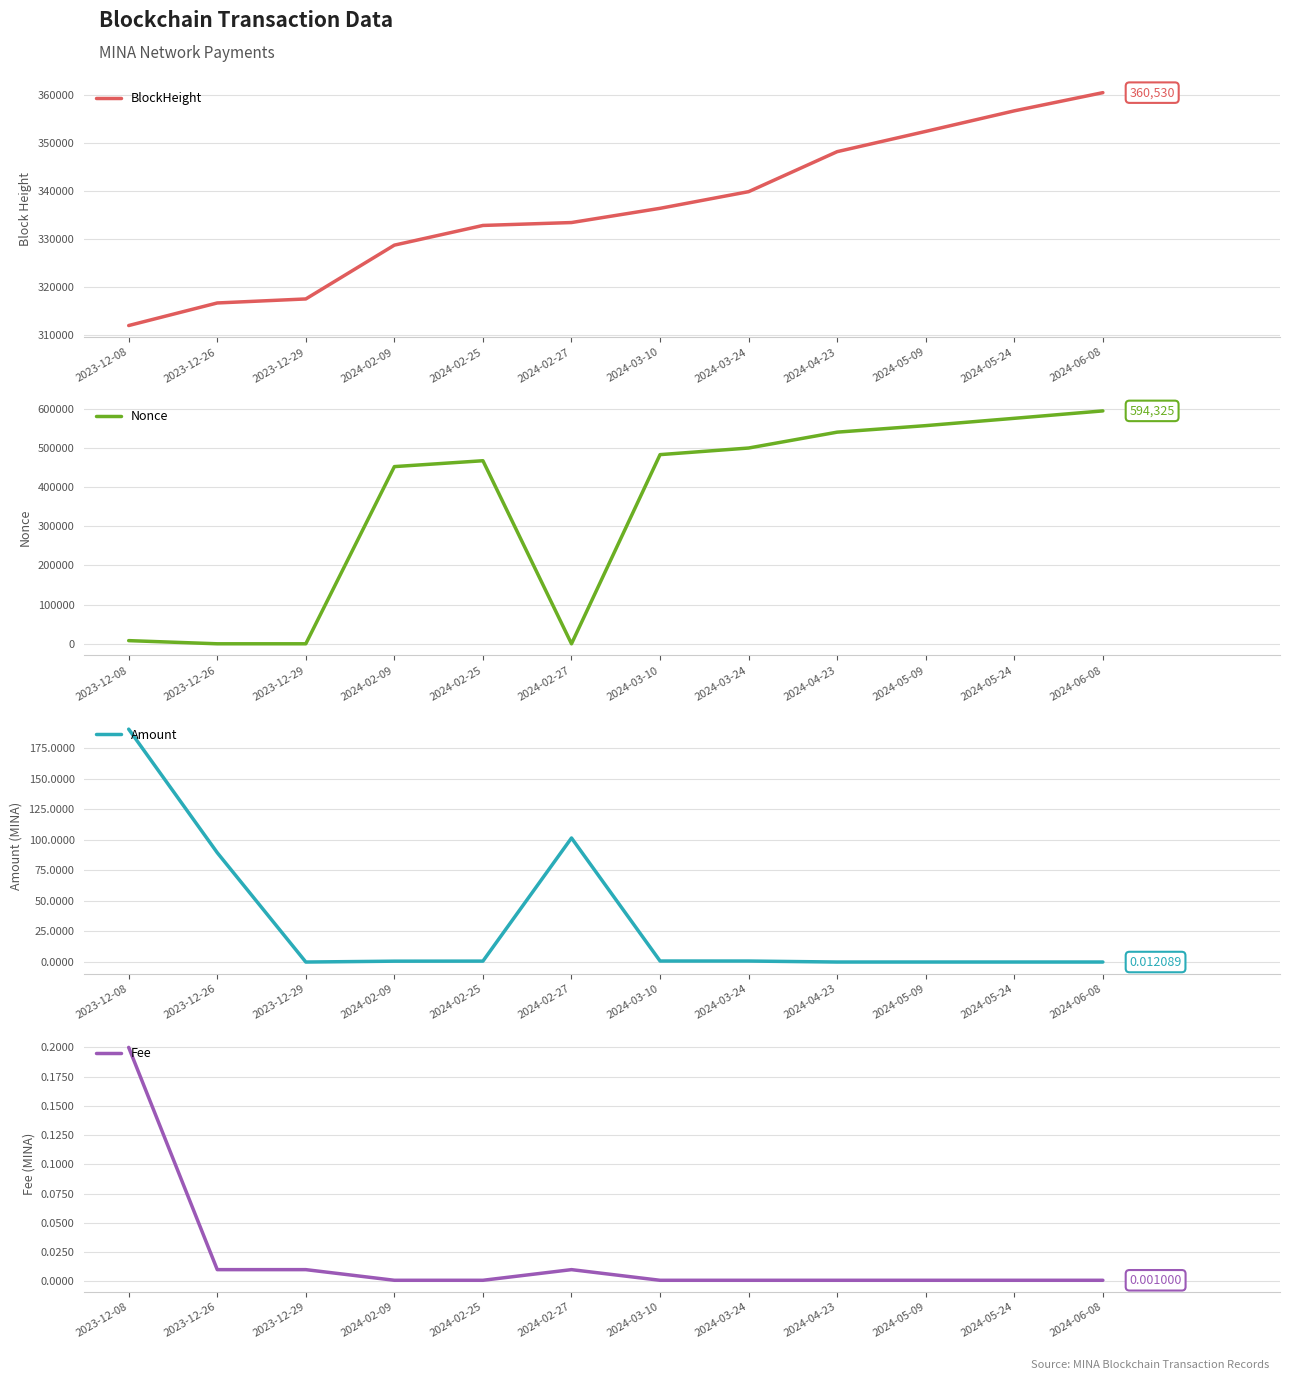

The Fee series shows 0.0 at 2023-12-26. True or false?

False